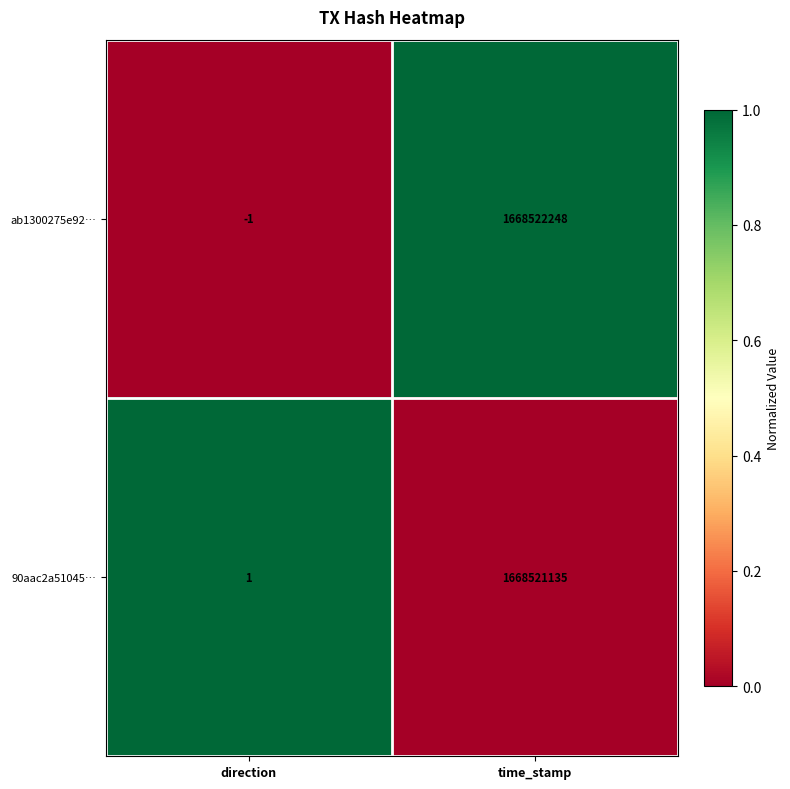

The value of 90aac2a51045… at direction is 1. True or false?

True